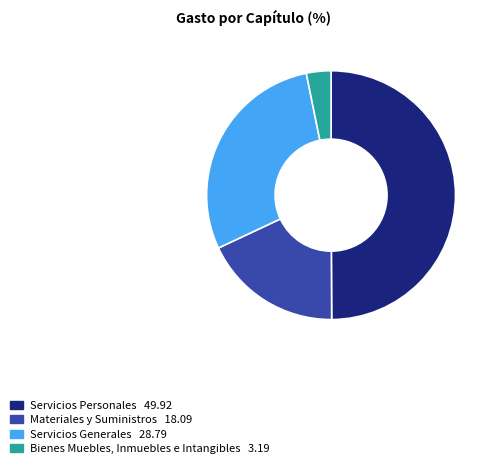

The Materiales y Suministros slice represents 12% of the pie. True or false?

False